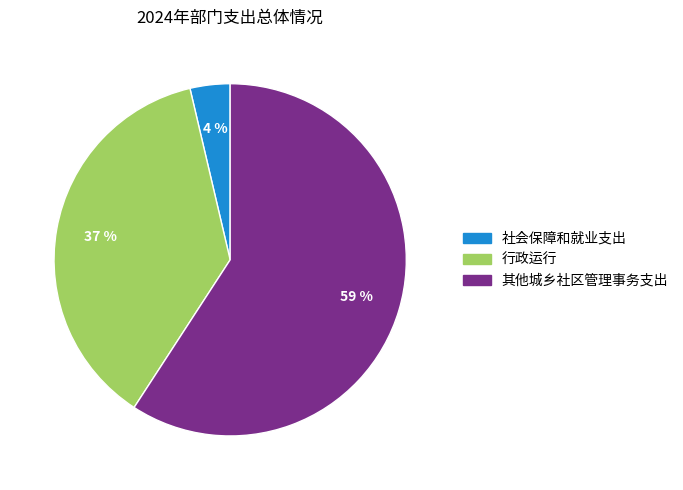

Does any single category account for the majority?

Yes